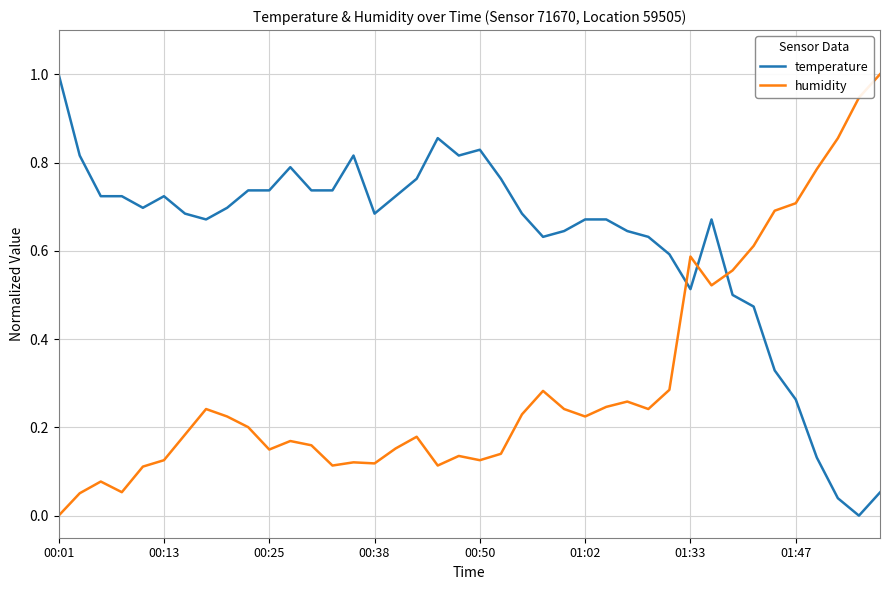

What is the difference between the maximum and minimum values in the humidity series?

1.0